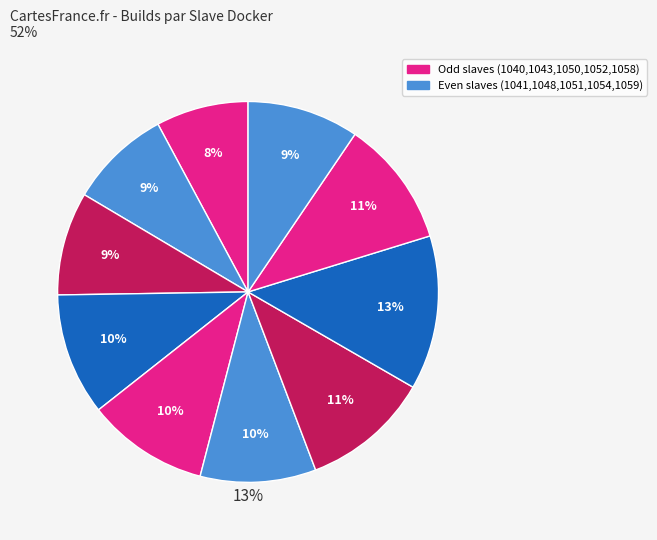

Is it true that integration-slave-docker-1052 is 11% of the pie?

True